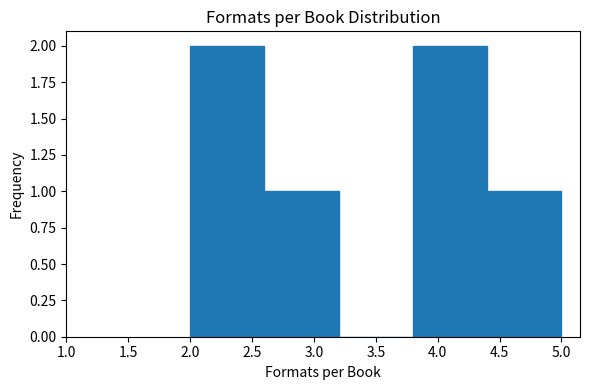

What is the height of the bar covering 2.0 to 2.6 on the x-axis? The values are not printed on the chart, so give them approximately, as read against the axis.

2